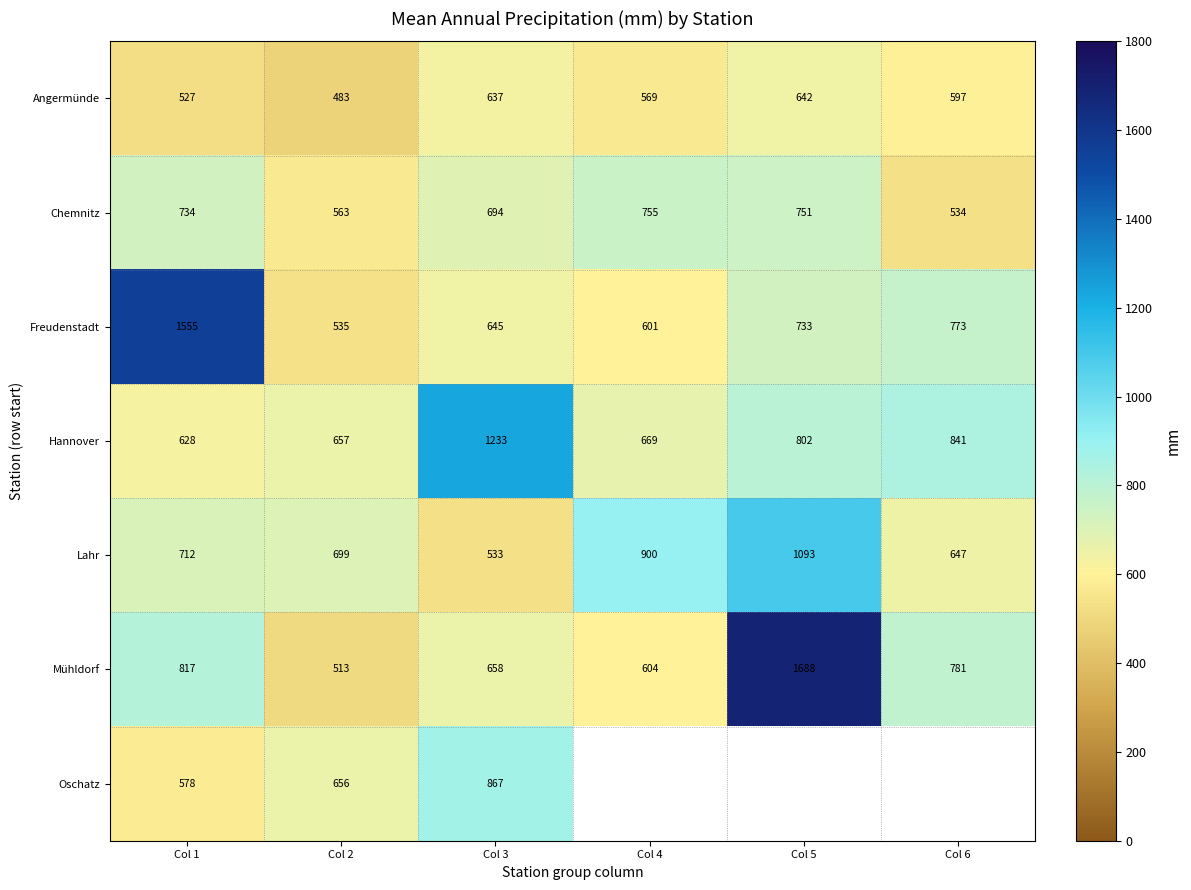

At which label does Hannover first exceed 802?

Col 3